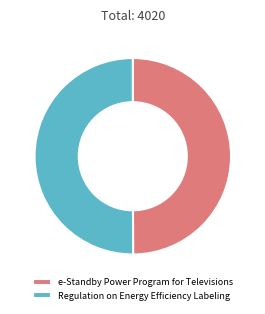

Is it true that e-Standby Power Program for Televisions is 59% of the pie?

False